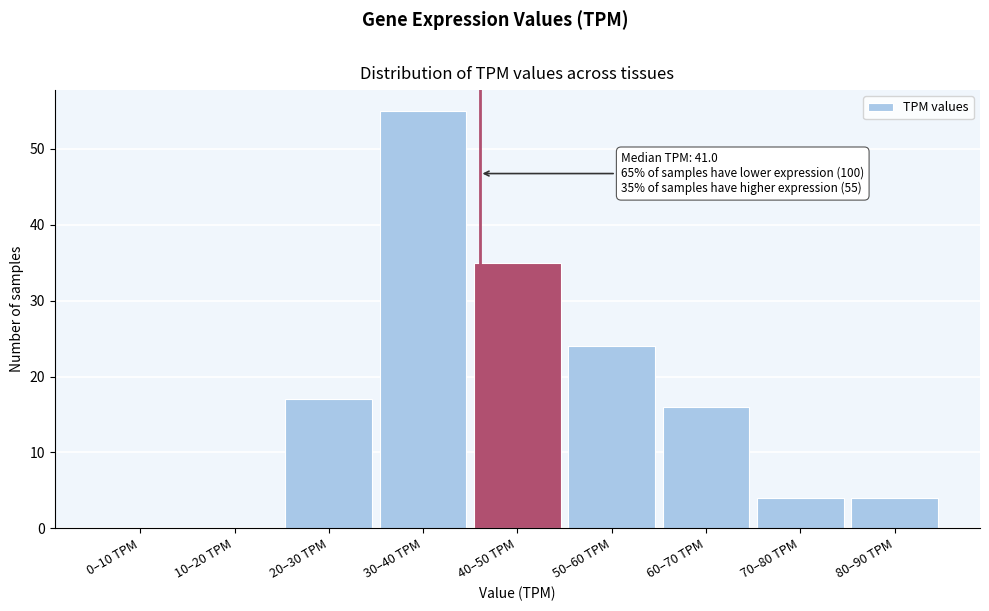

Reading left to right, what are all the values shown in this chart?

0–10 TPM=0	10–20 TPM=0	20–30 TPM=17	30–40 TPM=55	40–50 TPM=35	50–60 TPM=24	60–70 TPM=16	70–80 TPM=4	80–90 TPM=4